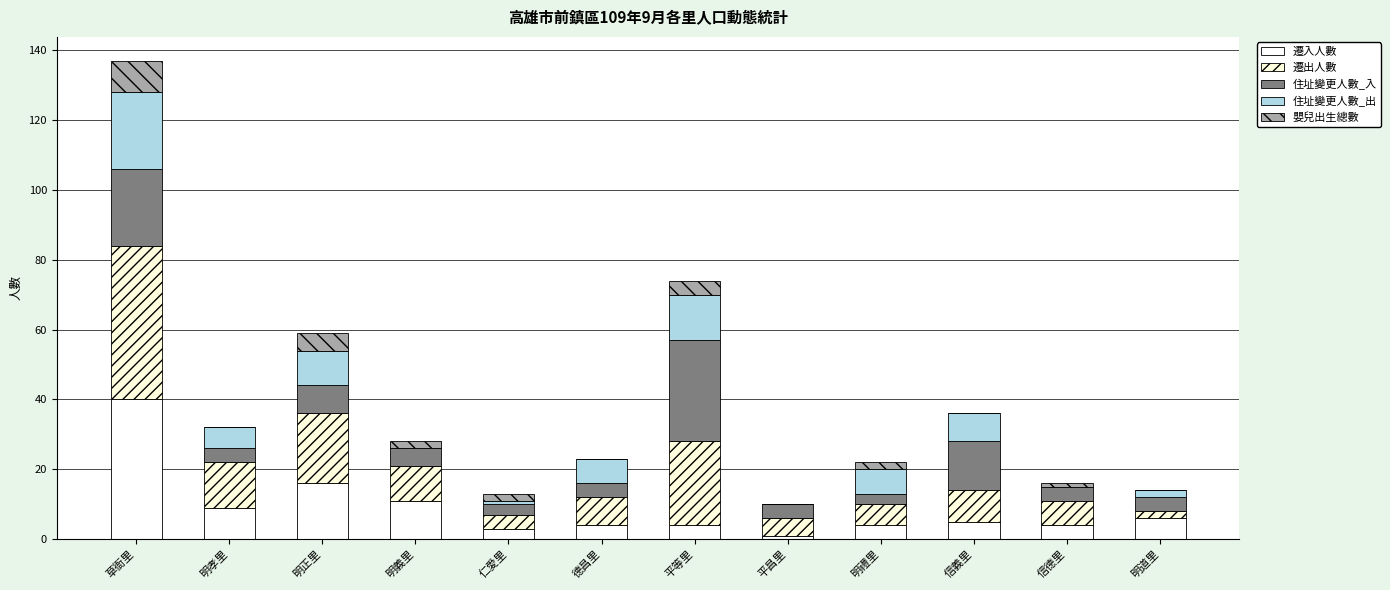

Does the chart contain stacked bars?

Yes